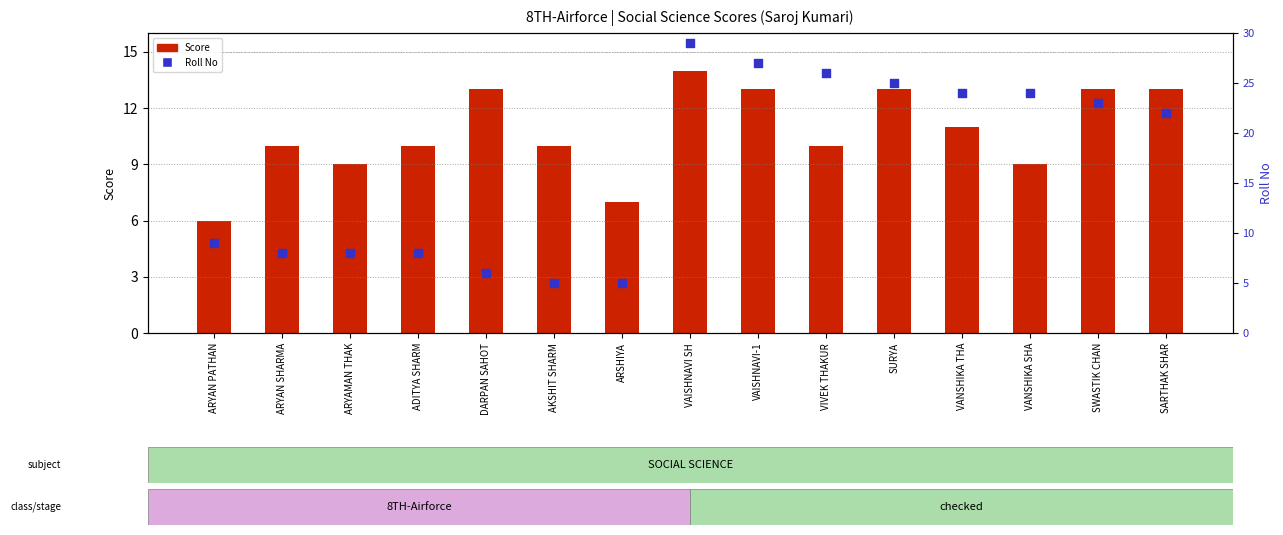

Which series has the largest total across all categories?

Roll No